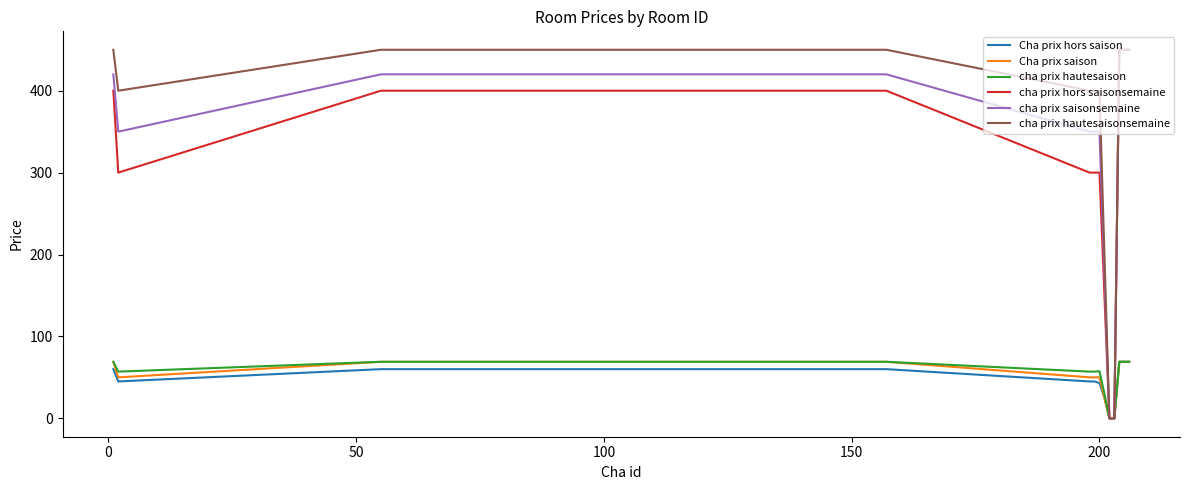

Which series has the largest total across all categories?

cha prix hautesaisonsemaine